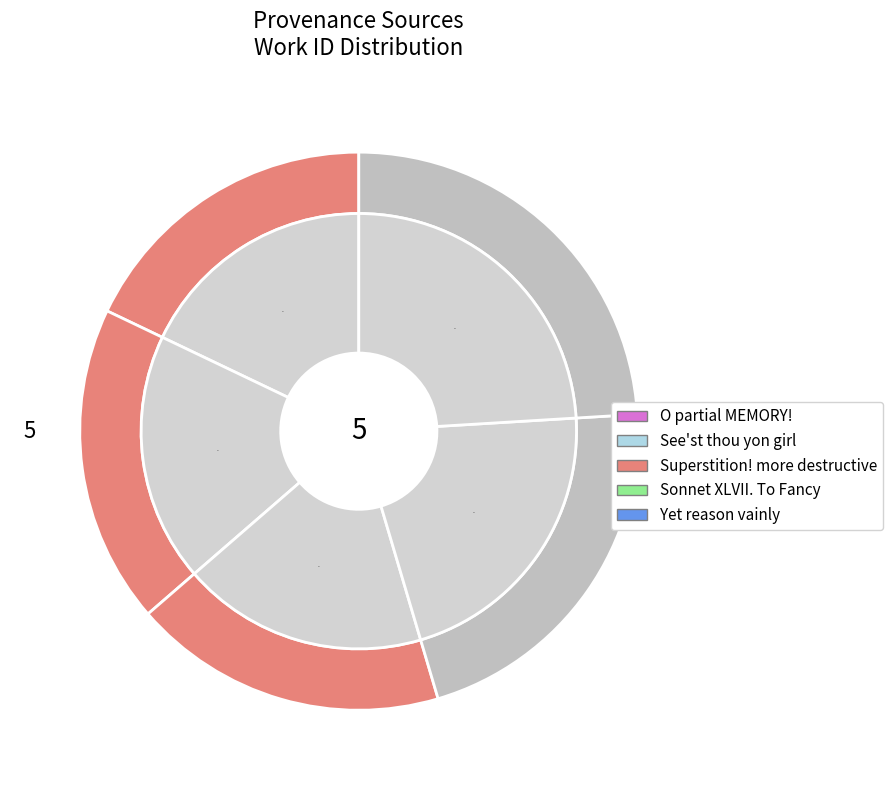

How many segments does this pie chart have?

5